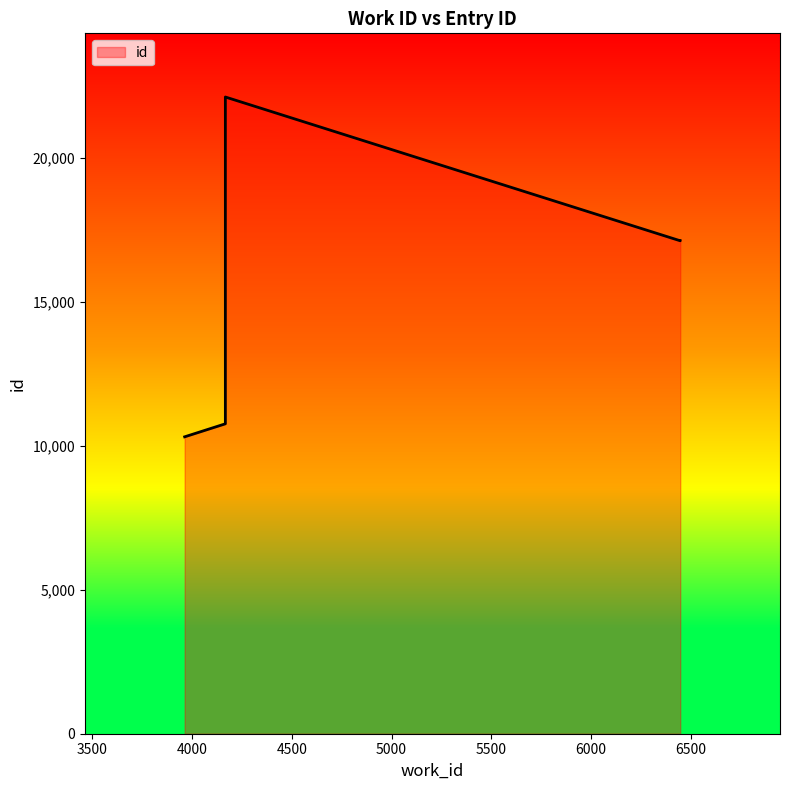

How many values exceed 17116?

2